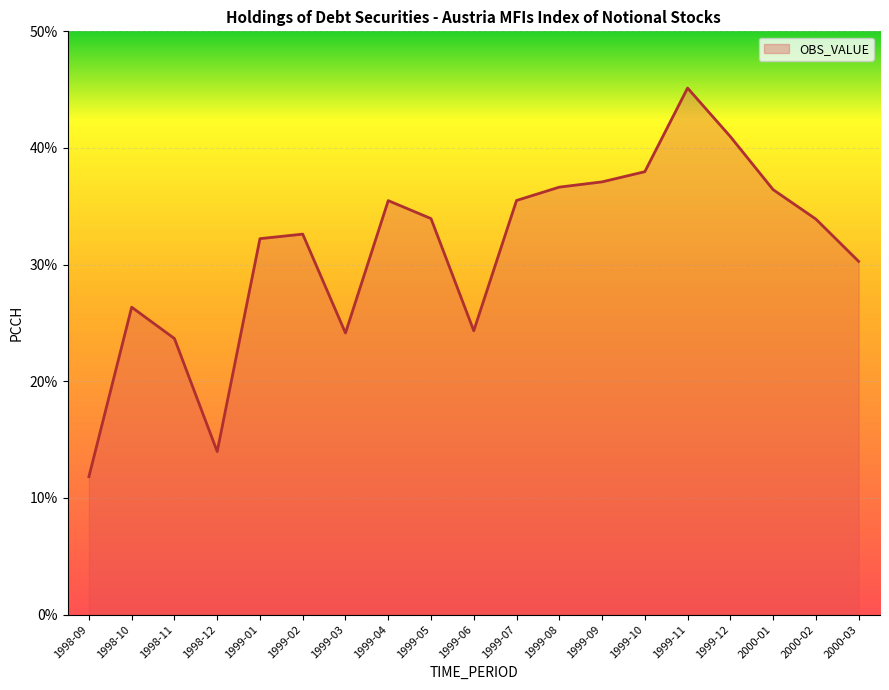

At which label does the data first exceed 33?

1999-04